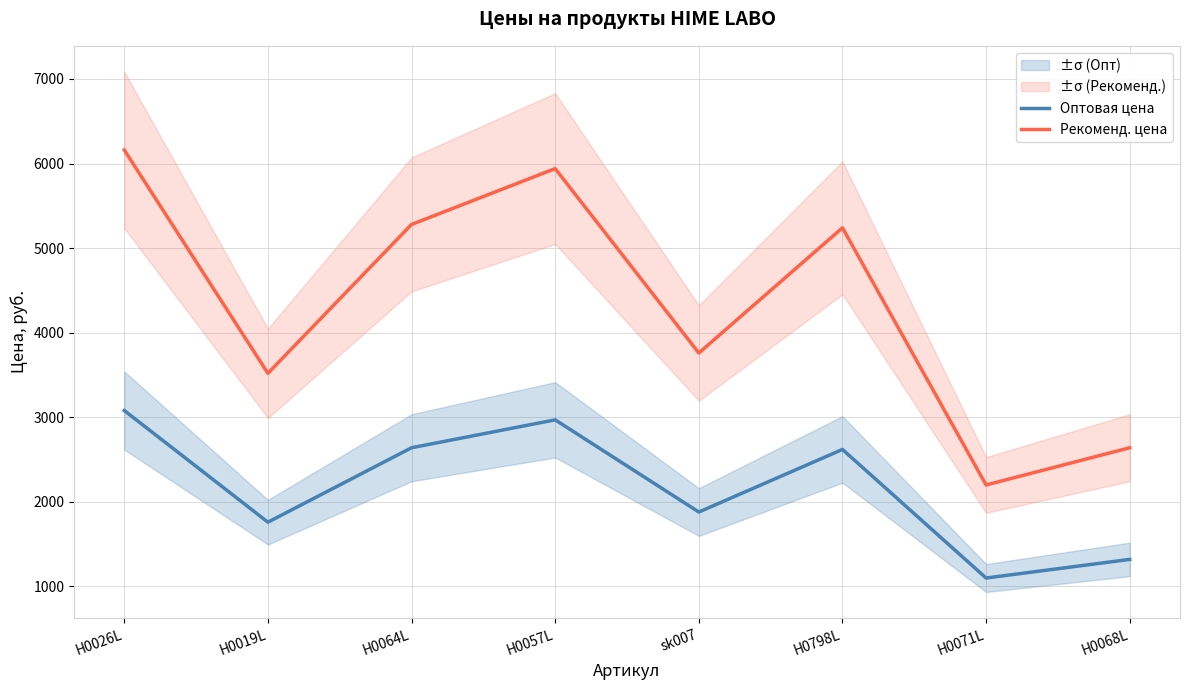

True or false: Оптовая цена and Рекоменд. цена cross at least once.

False